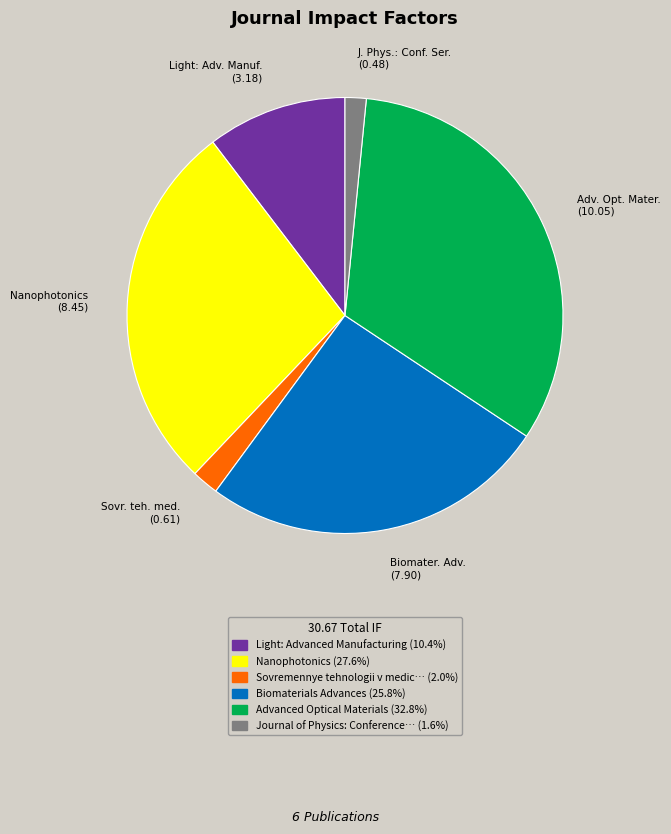

Which has a higher value, Nanophotonics (8.45) or Biomater. Adv. (7.90)?

Nanophotonics (8.45)